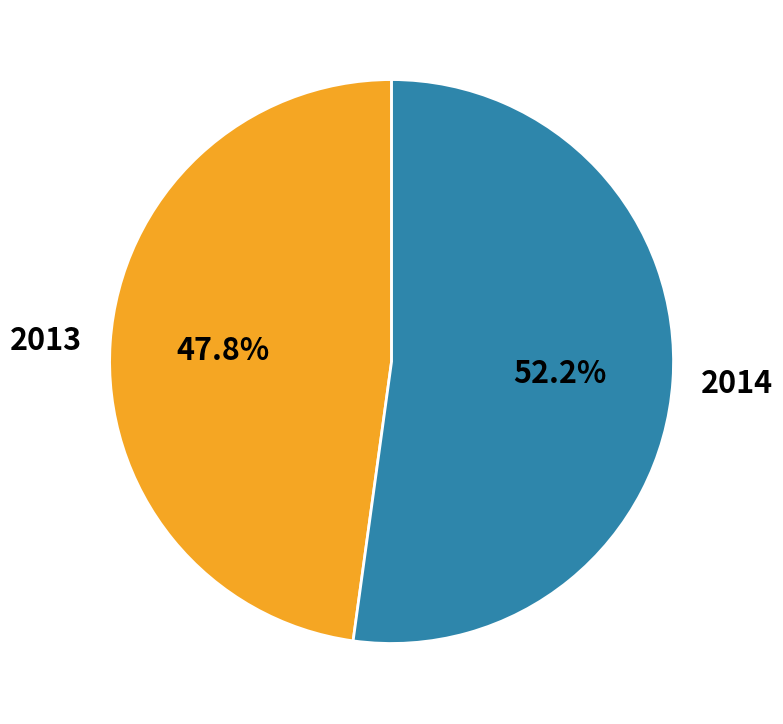

Rank the categories by value from lowest to highest.

2013, 2014